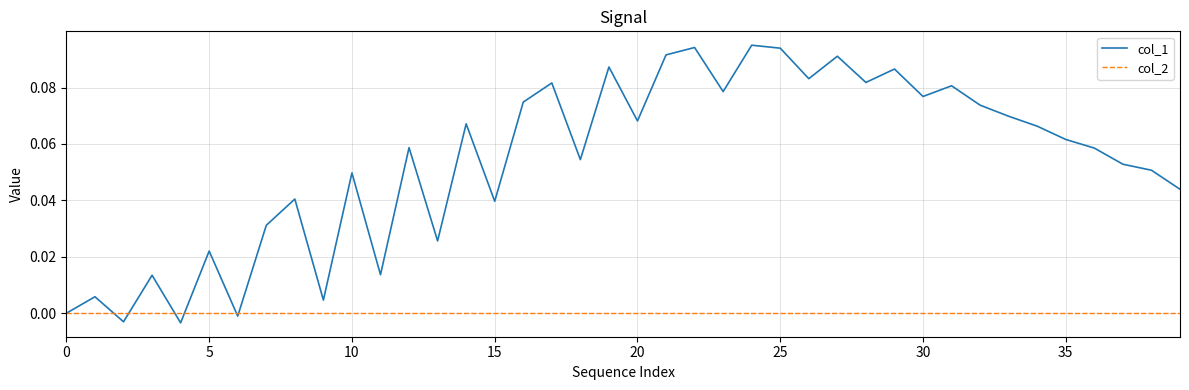

List the series in order of their peak value, highest first.

col_1, col_2